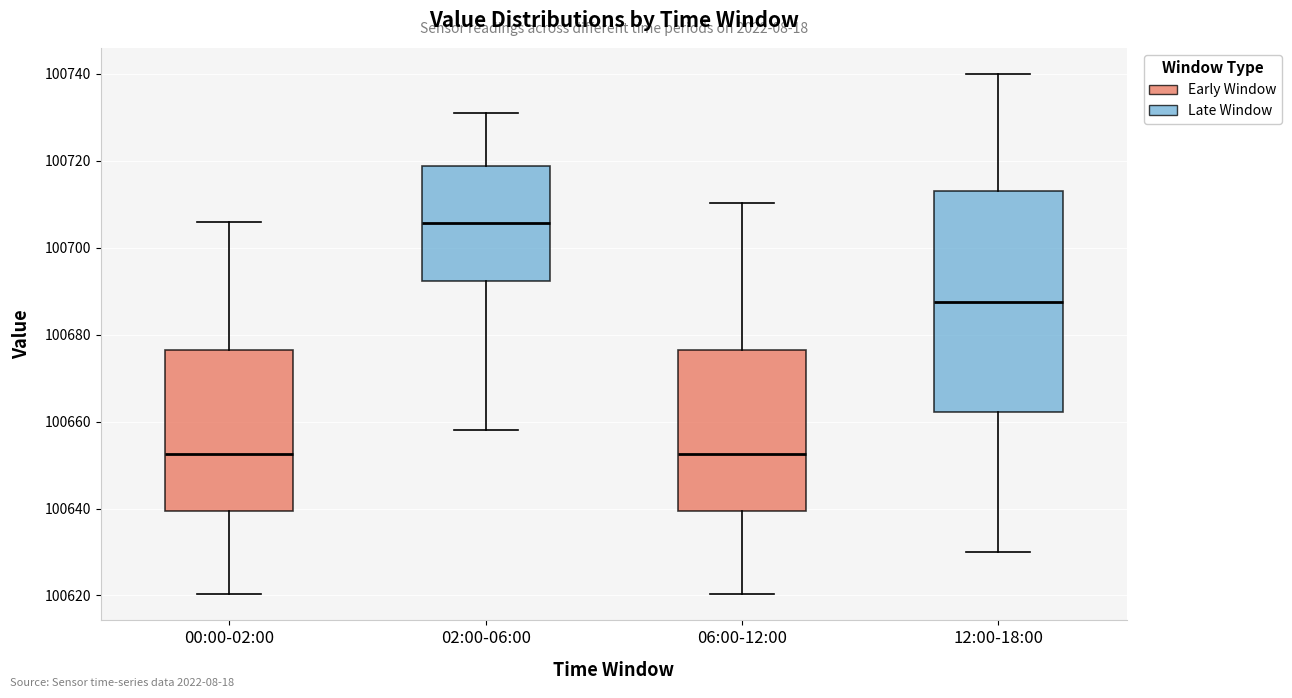

Comparing the boxes themselves (not the whiskers), which one is the tallest?

12:00-18:00